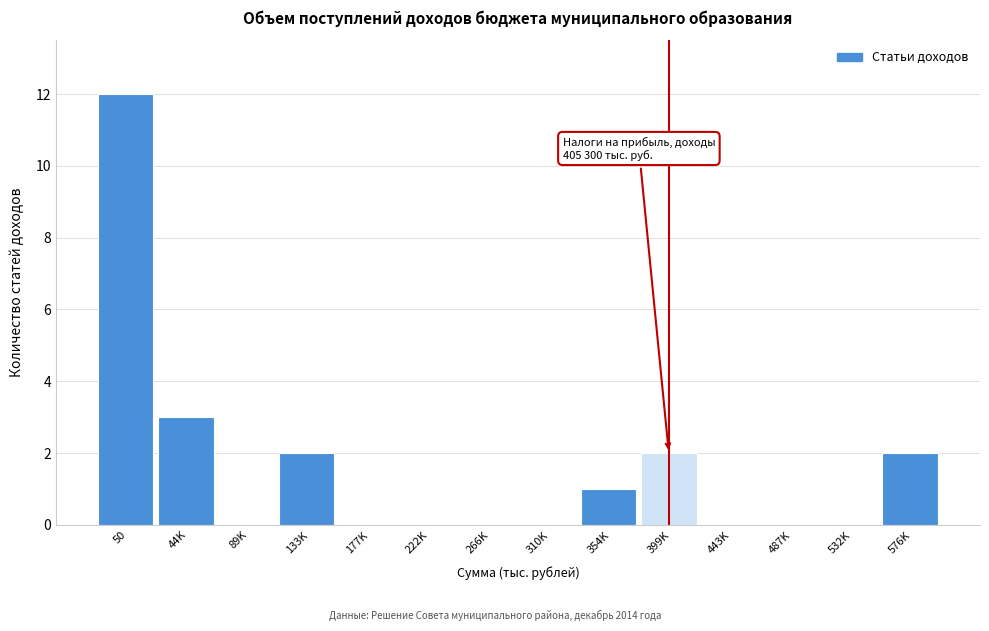

Reading right to left, what are all the values shown in this chart?

576K=2	532K=0	487K=0	443K=0	399K=2	354K=1	310K=0	266K=0	222K=0	177K=0	133K=2	89K=0	44K=3	50=12